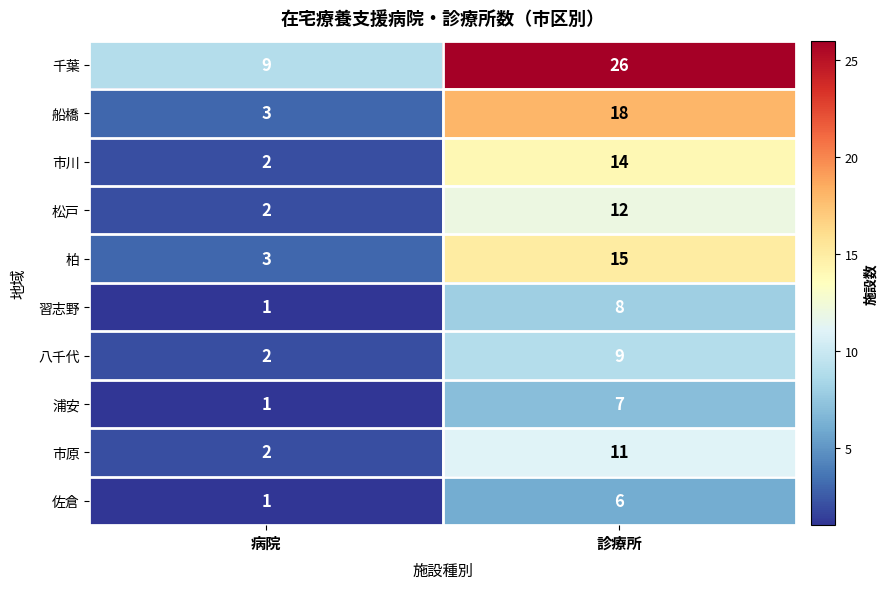

True or false: 浦安 has a value of 3 at 診療所.

False